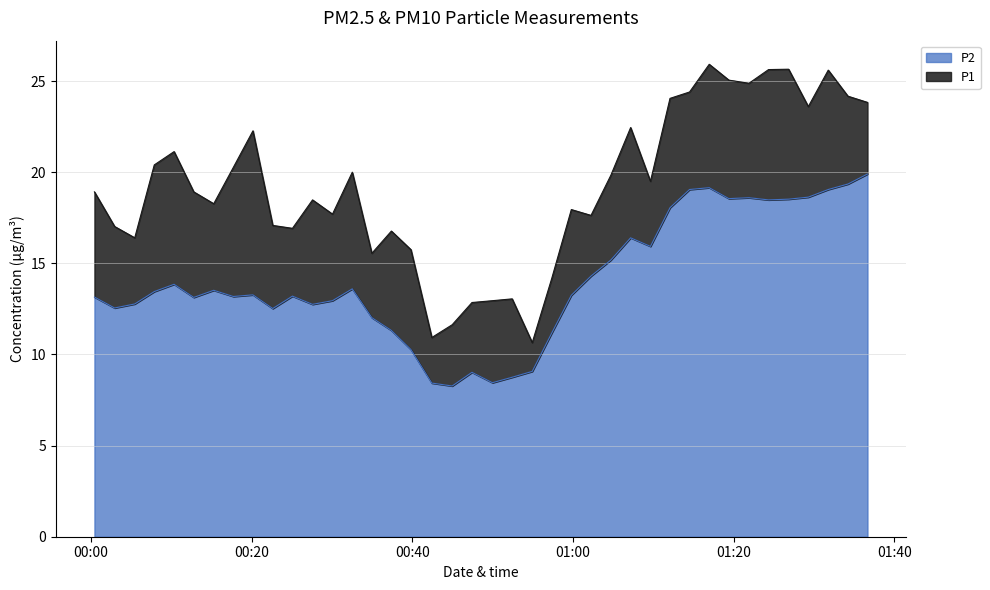

What is the maximum value for P2?

19.9